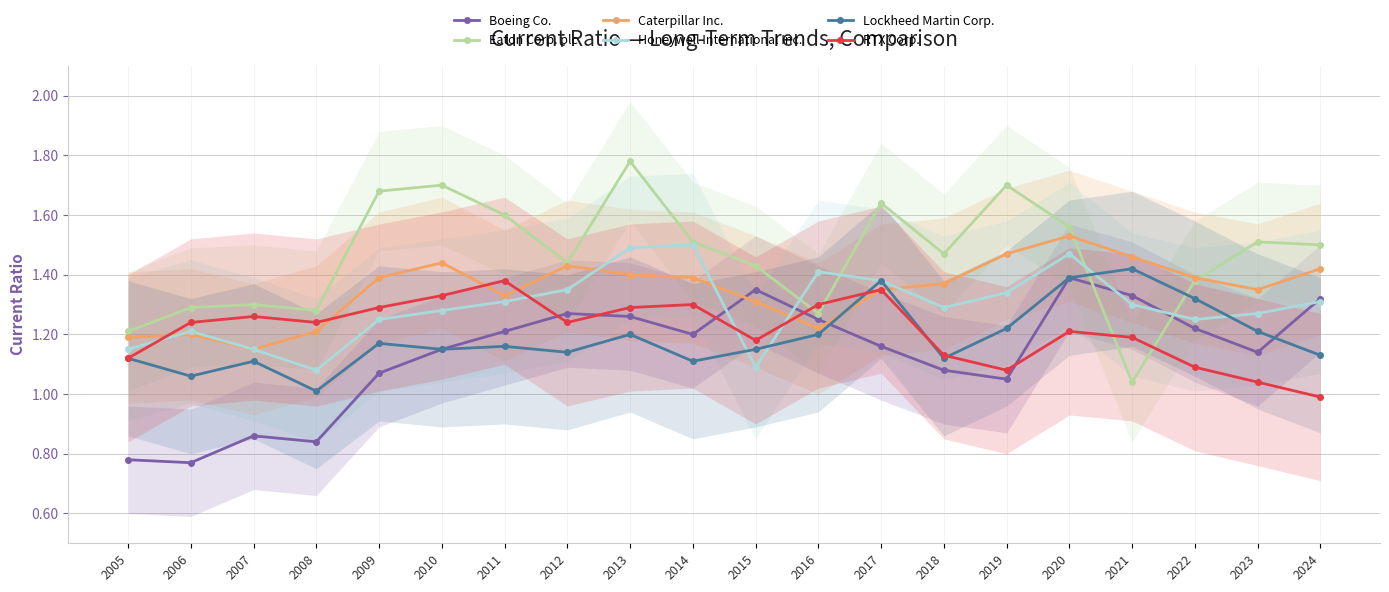

What is the greatest value displayed?

1.8